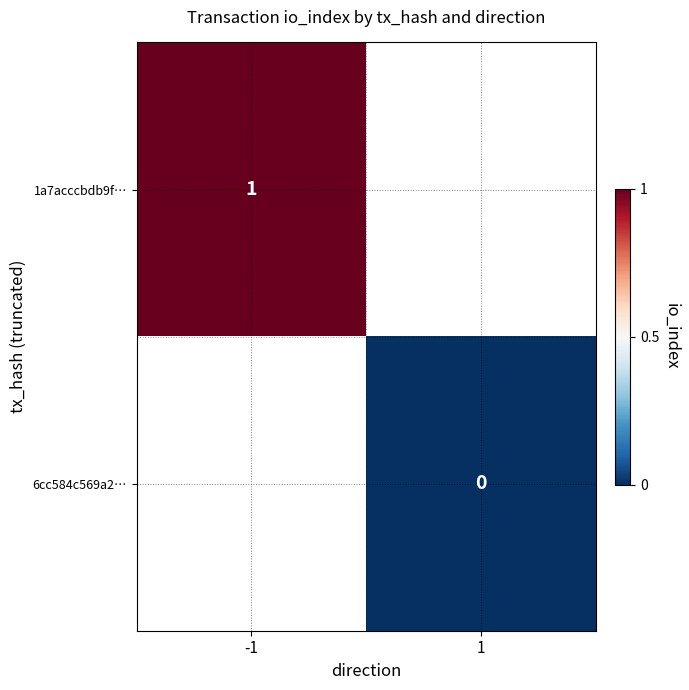

Is it true that 6cc584c569a2… equals 0.0 at 1?

True